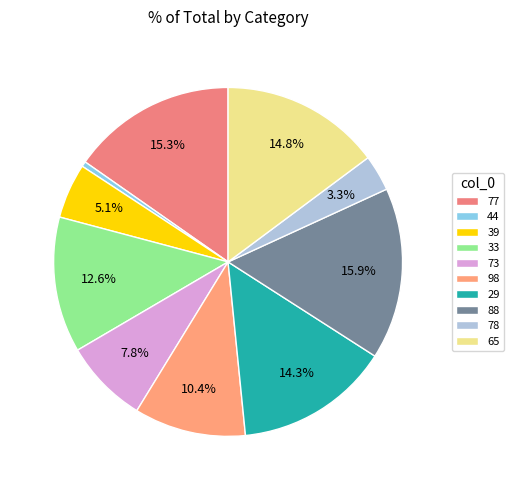

Count the number of slices in the pie.

10